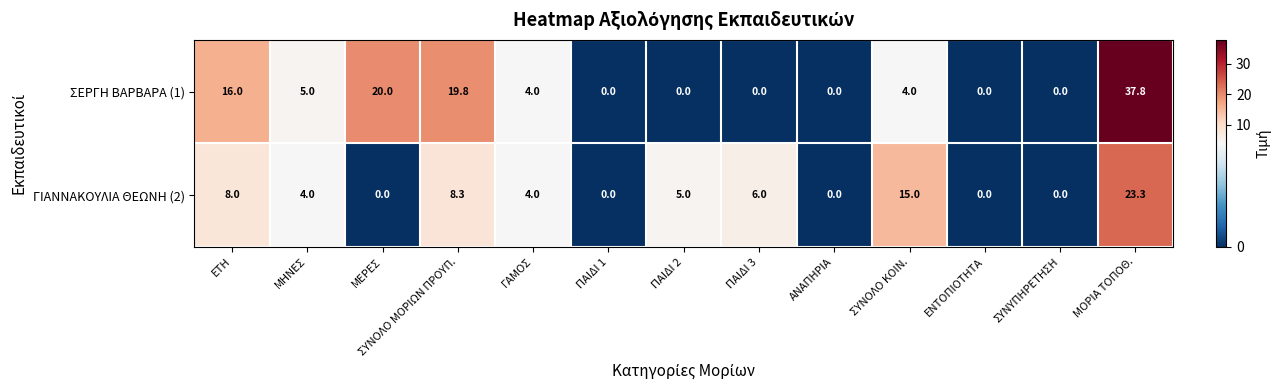

Which series changed the most between ΠΑΙΔΙ 1 and ΜΟΡΙΑ ΤΟΠΟΘ.?

ΣΕΡΓΗ ΒΑΡΒΑΡΑ (1)